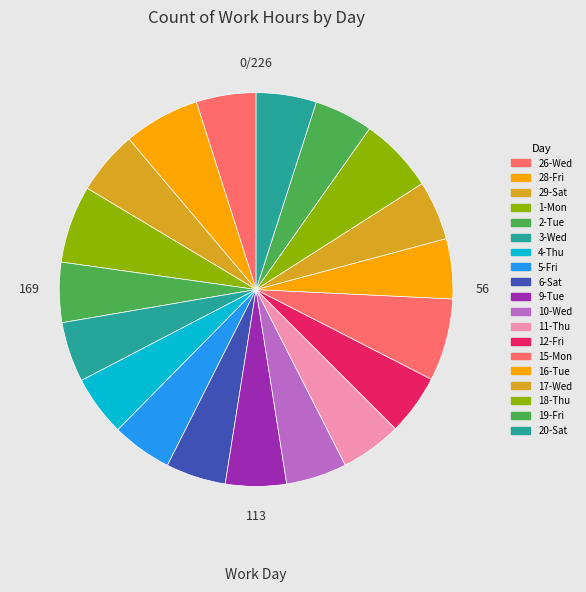

Do 5-Fri and 26-Wed together represent more than half of the pie?

No